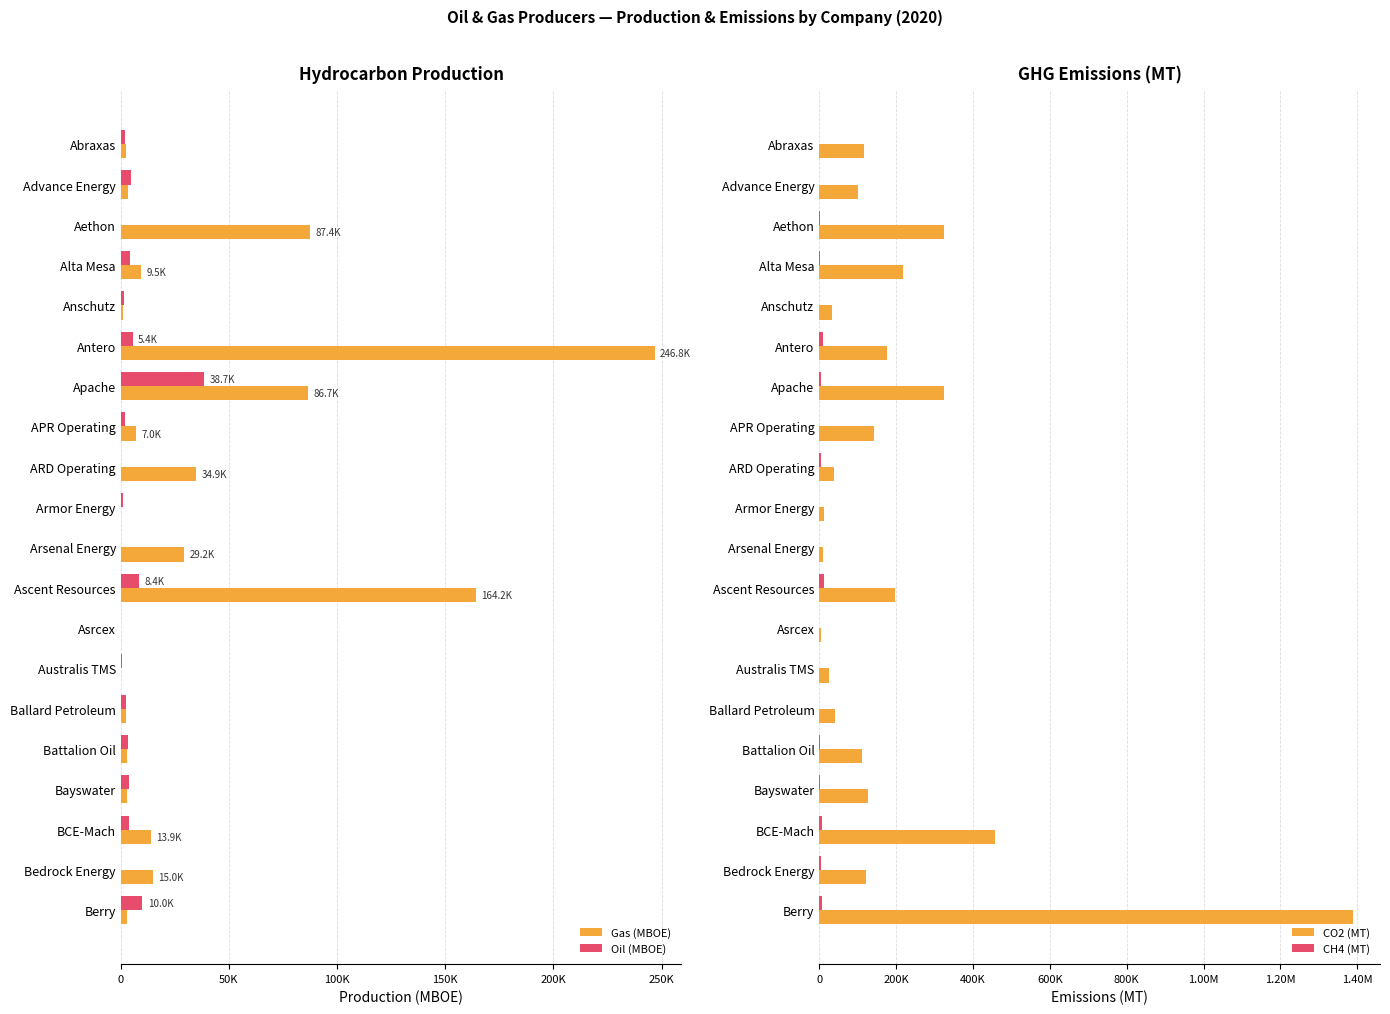

Reading left to right, what are all the values shown in this chart?

Gas (MBOE): 2516.9	3438.0	87448.0	9529.9	939.4	246808.1	86747.2	6992.5	34885.8	117.0	29236.0	164172.4	15.0	73.4	2226.7	2693.3	3008.7	13923.8	15011.2	3115.3
Oil (MBOE): 2031.2	4834.9	211.0	4051.2	1607.0	5439.2	38693.6	1765.7	0.0	848.9	0.0	8372.5	102.2	508.9	2649.1	3237.9	3985.2	3861.0	74.6	9973.1
CO2 (MT): 117315.5	99522.9	323560.6	217354.3	33084.8	176485.8	324087.8	142743.4	39318.5	13436.0	9887.1	195763.4	4448.0	25478.8	41663.5	112168.8	125688.9	456687.2	121745.7	1389465.8
CH4 (MT): 561.3	505.6	1406.7	1530.5	101.3	8876.2	4410.9	350.0	3635.5	101.5	533.1	12370.5	2.5	83.1	101.9	1187.4	1962.0	7529.5	4945.5	6275.3